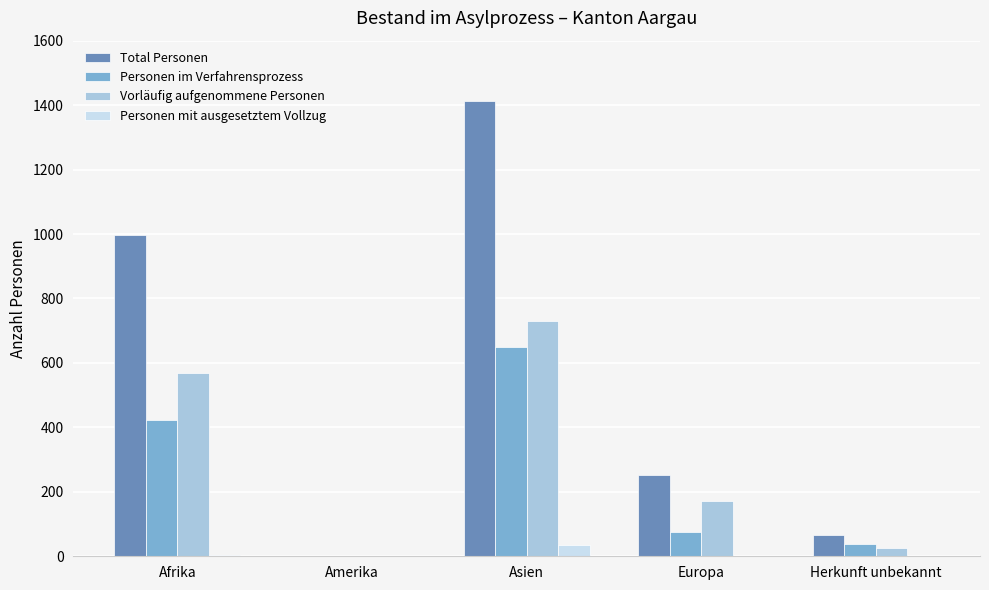

At which category is the sum across all series the highest?

Asien